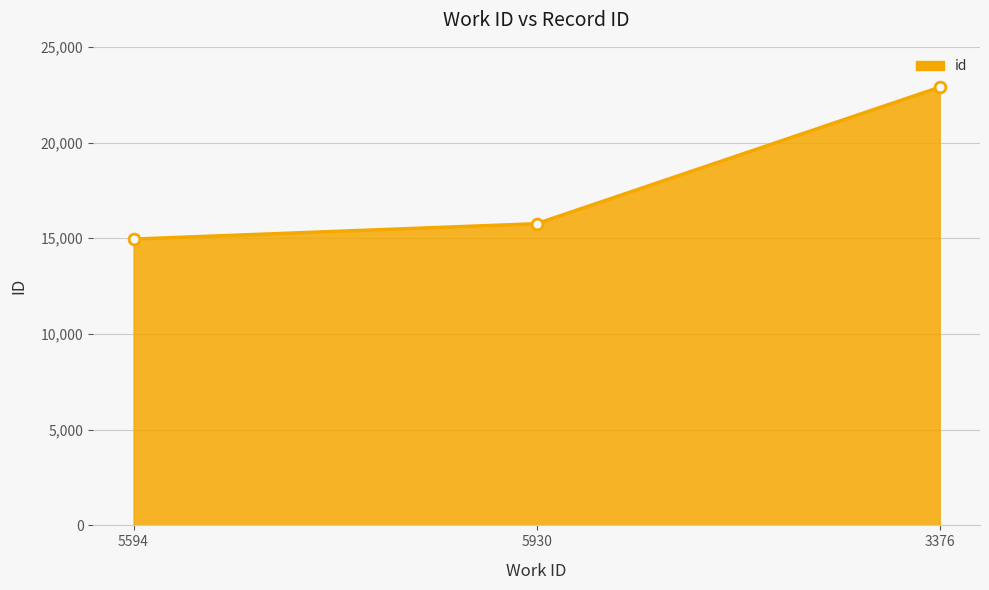

What is the ratio of the value at 5930 to the value at 3376?

0.7